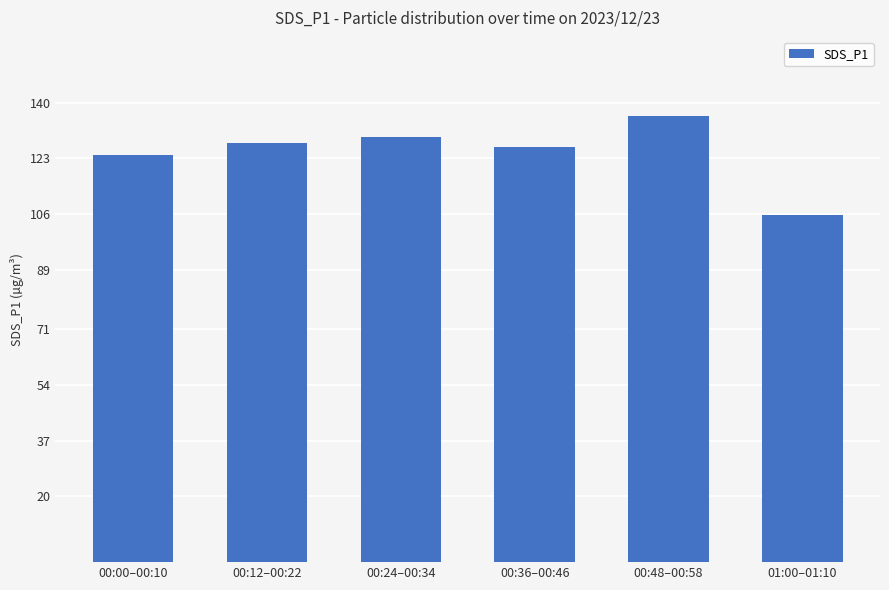

Rank the categories by value from highest to lowest.

00:48–00:58, 00:24–00:34, 00:12–00:22, 00:36–00:46, 00:00–00:10, 01:00–01:10